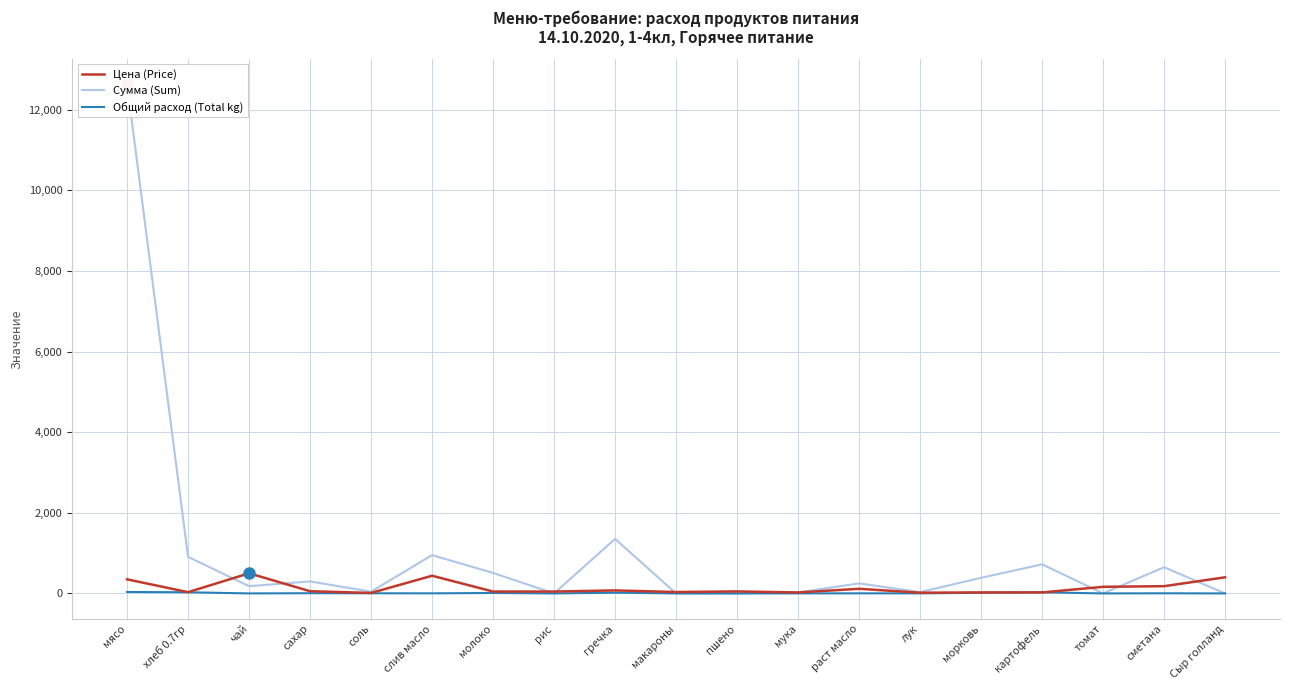

Count the number of data series in this chart.

3